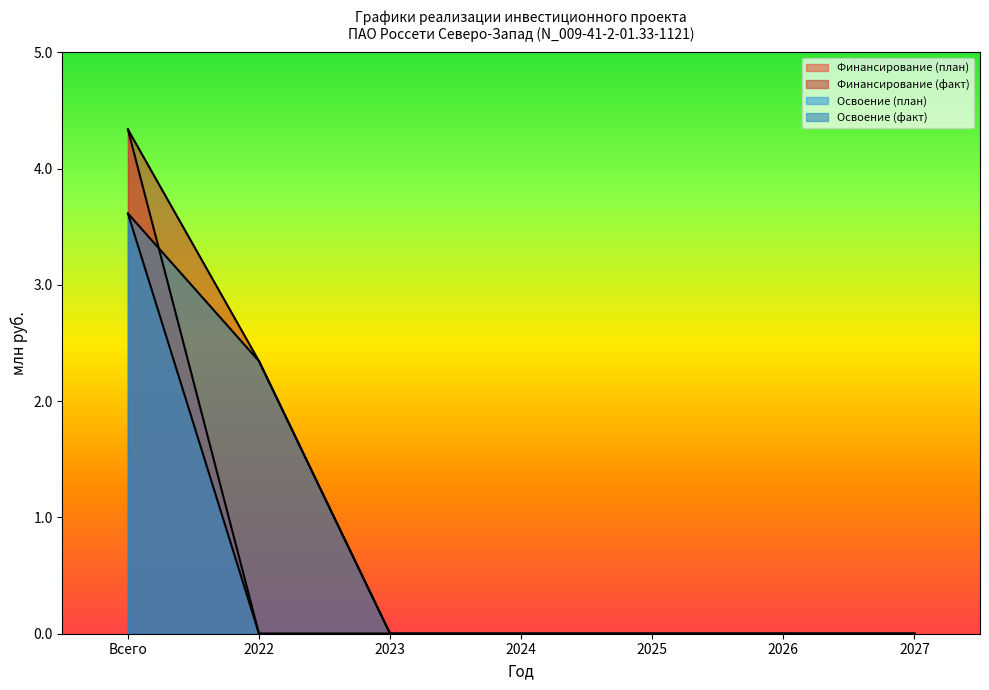

Which series has the widest spread of values?

Финансирование (факт)